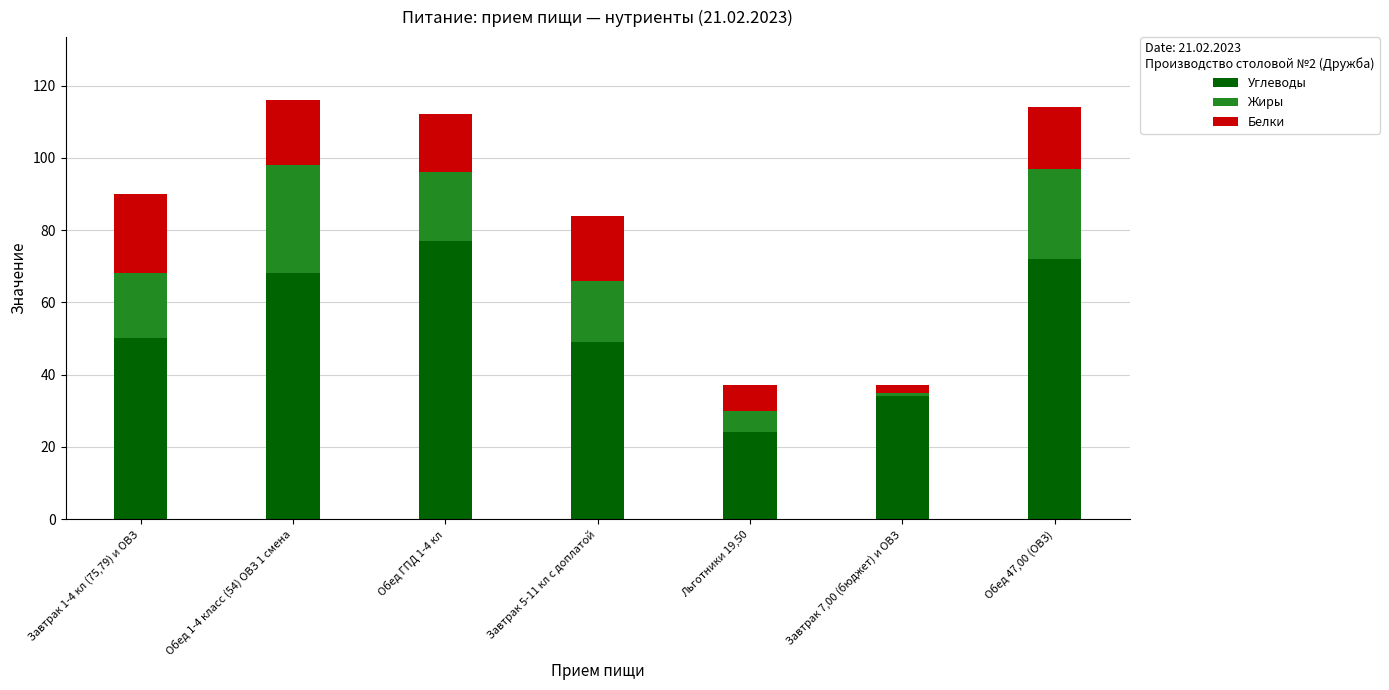

True or false: Углеводы has a value of 31 at Обед 47,00 (ОВЗ).

False